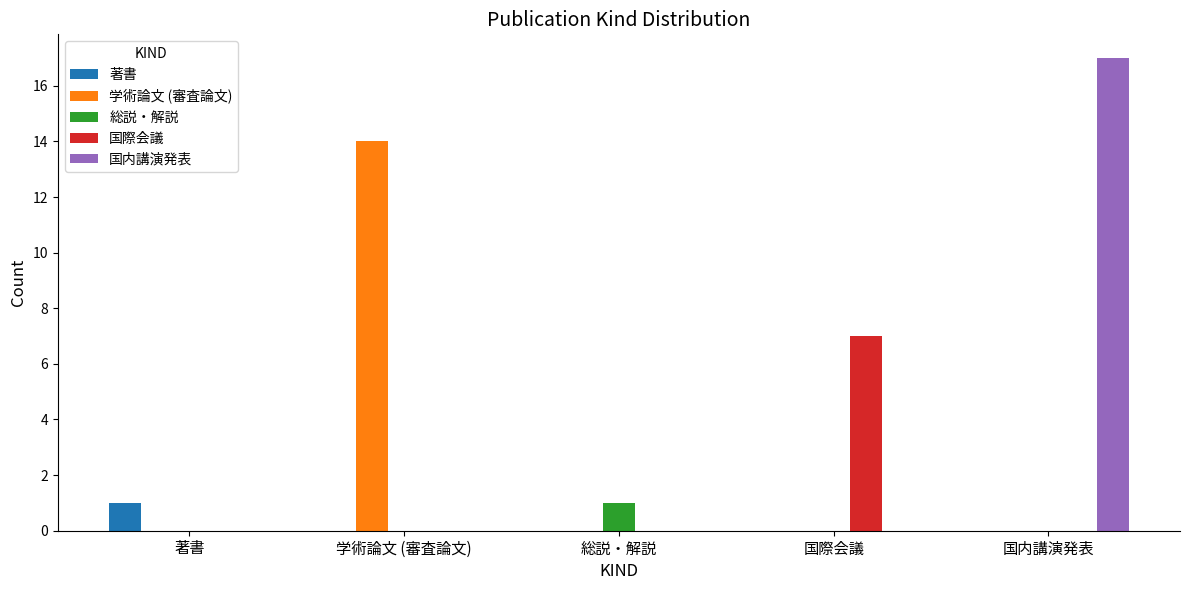

Reading right to left, extract all data points from this chart.

著書: 国内講演発表=0	国際会議=0	総説・解説=0	学術論文 (審査論文)=0	著書=1
学術論文 (審査論文): 国内講演発表=0	国際会議=0	総説・解説=0	学術論文 (審査論文)=14	著書=0
総説・解説: 国内講演発表=0	国際会議=0	総説・解説=1	学術論文 (審査論文)=0	著書=0
国際会議: 国内講演発表=0	国際会議=7	総説・解説=0	学術論文 (審査論文)=0	著書=0
国内講演発表: 国内講演発表=17	国際会議=0	総説・解説=0	学術論文 (審査論文)=0	著書=0